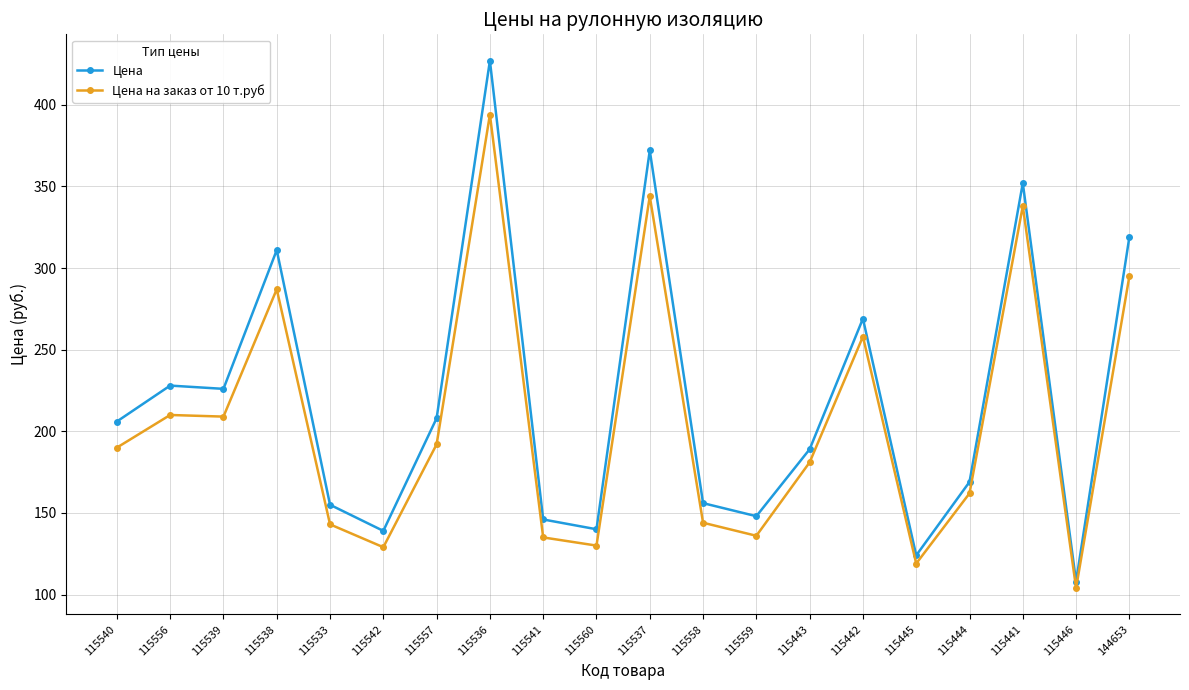

How many data points in Цена на заказ от 10 т.руб are less than 190?

10